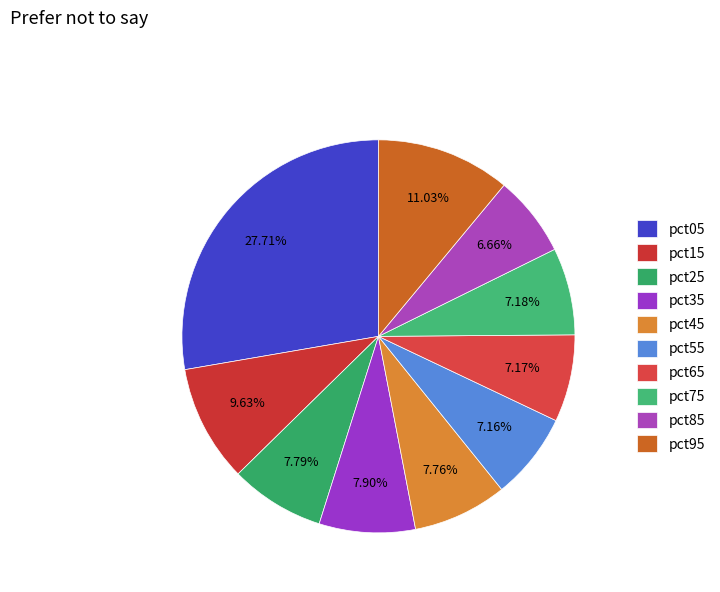

Which slice is the largest?

pct05